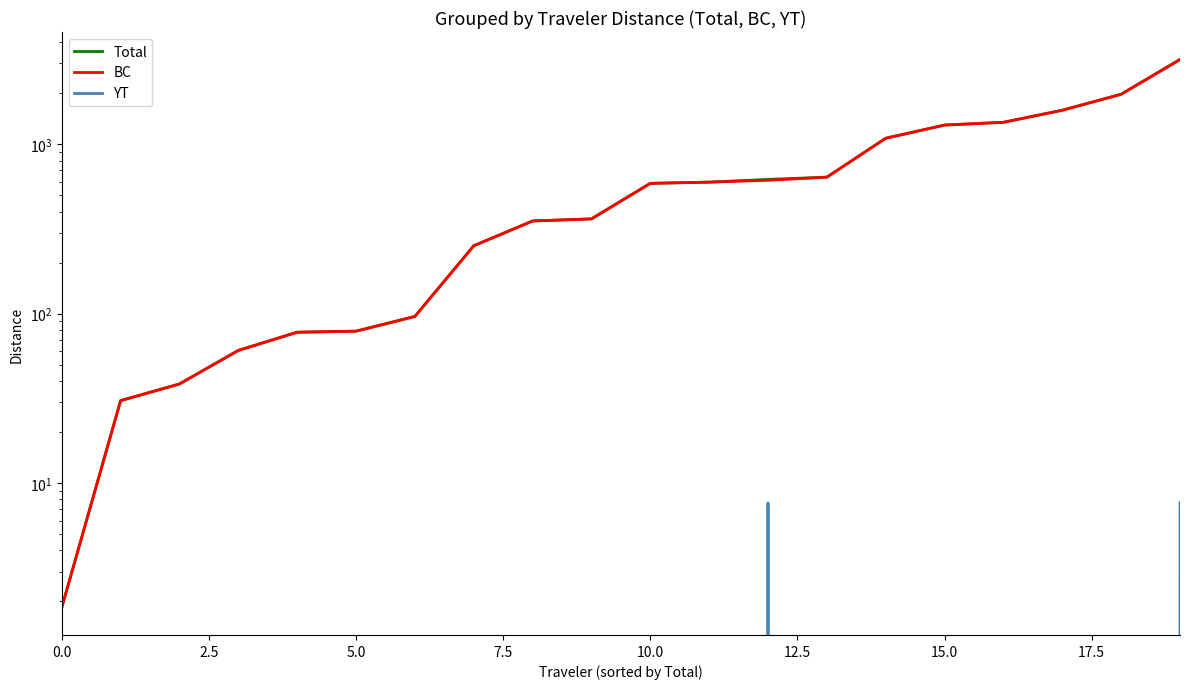

Rank the series at 19 from lowest to highest value.

YT, BC, Total